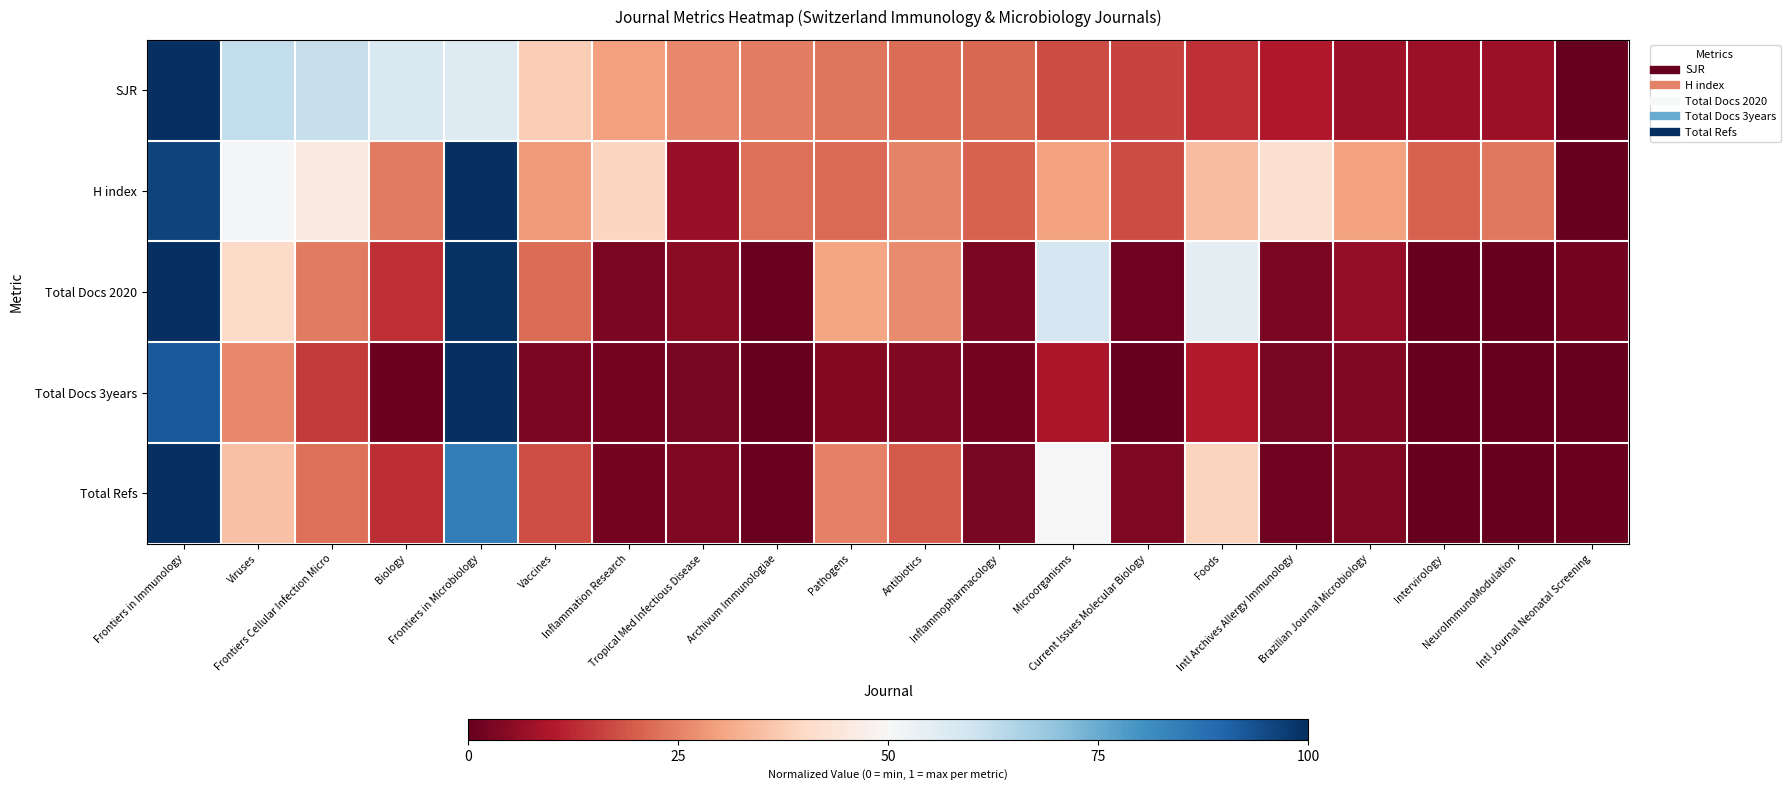

What is the spread (max minus min) of values at Viruses?

0.4